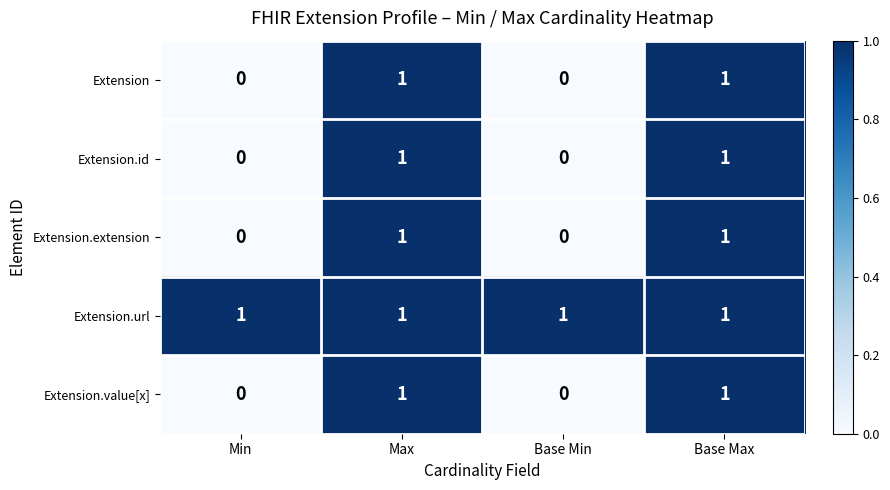

Reading left to right, extract all data points from this chart.

Extension: Min=0	Max=1	Base Min=0	Base Max=1
Extension.id: Min=0	Max=1	Base Min=0	Base Max=1
Extension.extension: Min=0	Max=1	Base Min=0	Base Max=1
Extension.url: Min=1	Max=1	Base Min=1	Base Max=1
Extension.value[x]: Min=0	Max=1	Base Min=0	Base Max=1